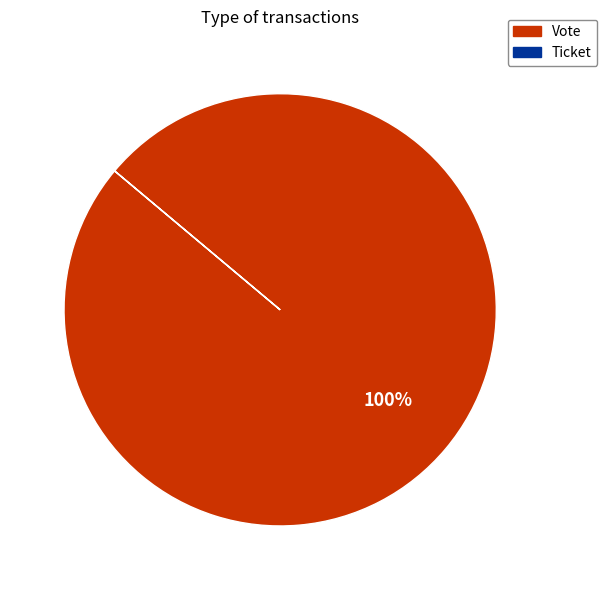

What is the majority slice?

Vote